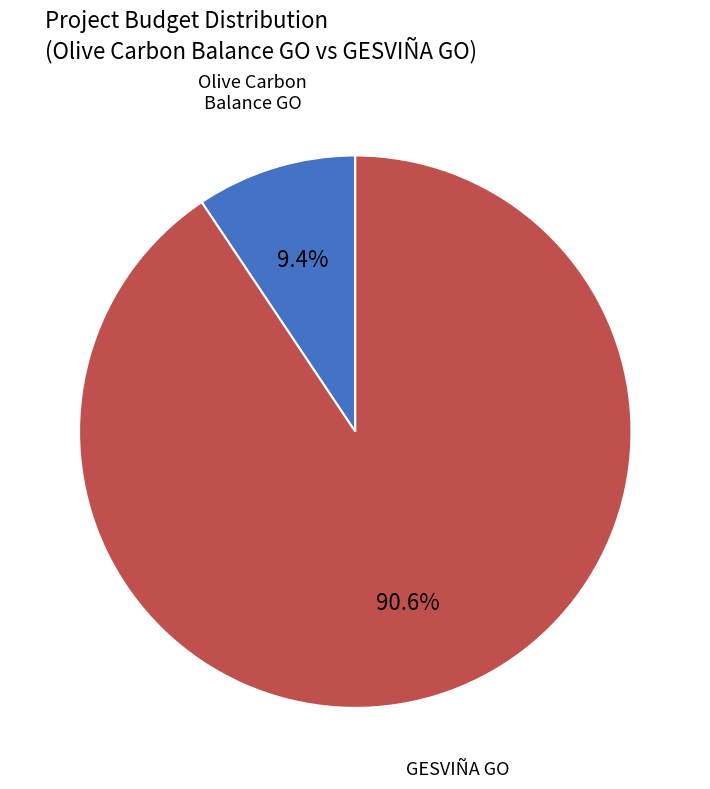

Is there a majority slice in this chart?

Yes